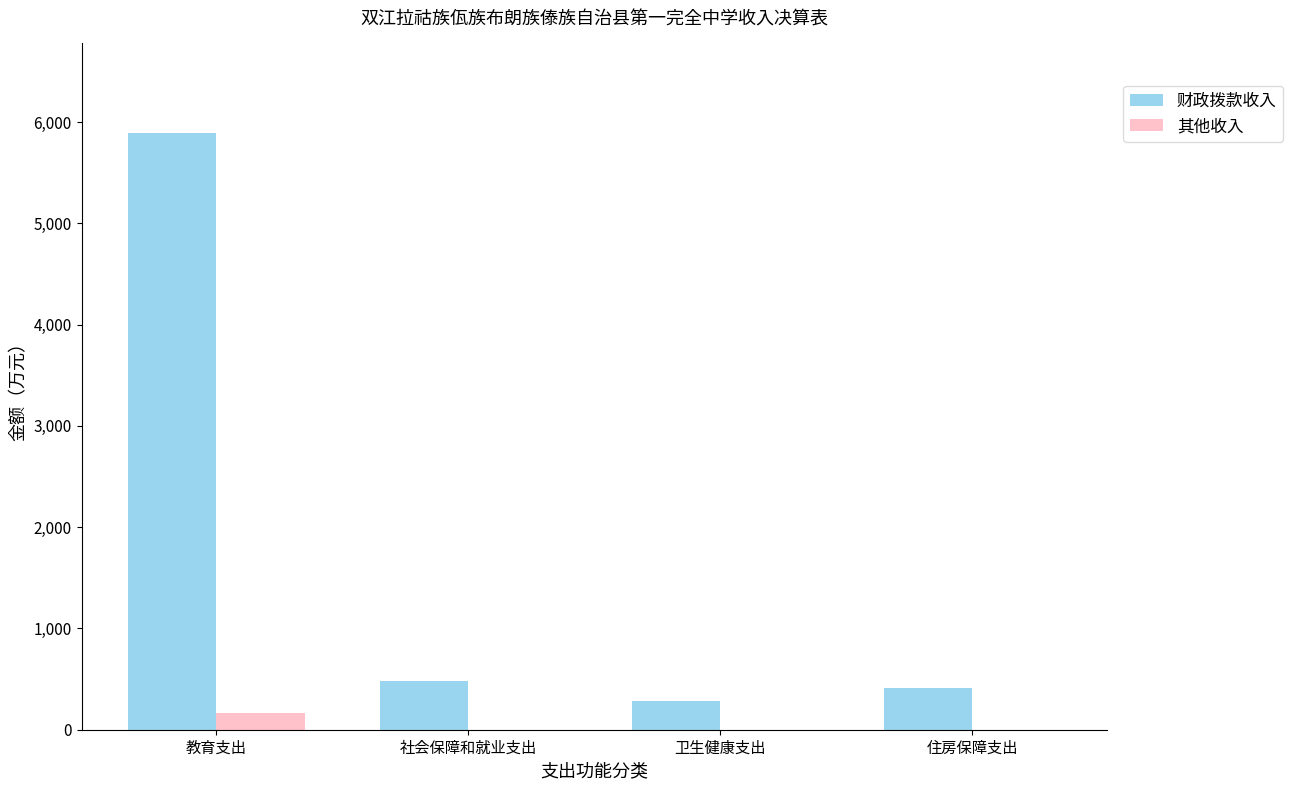

What is the sum of the 其他收入 values at 住房保障支出 and 教育支出?

169.9